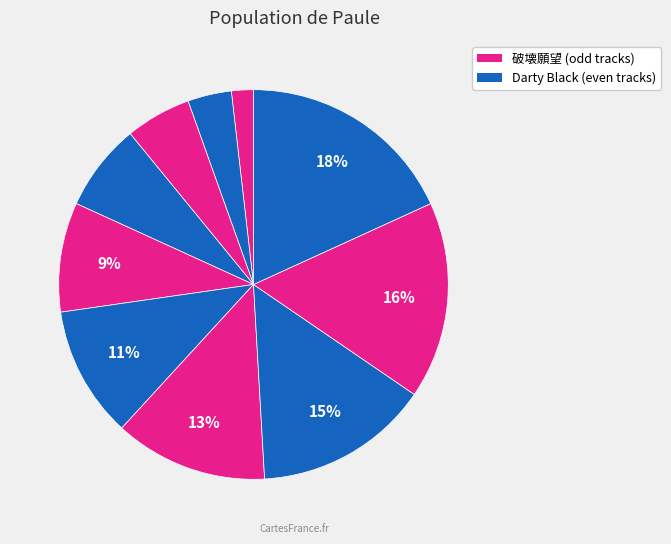

Count the number of slices in the pie.

10